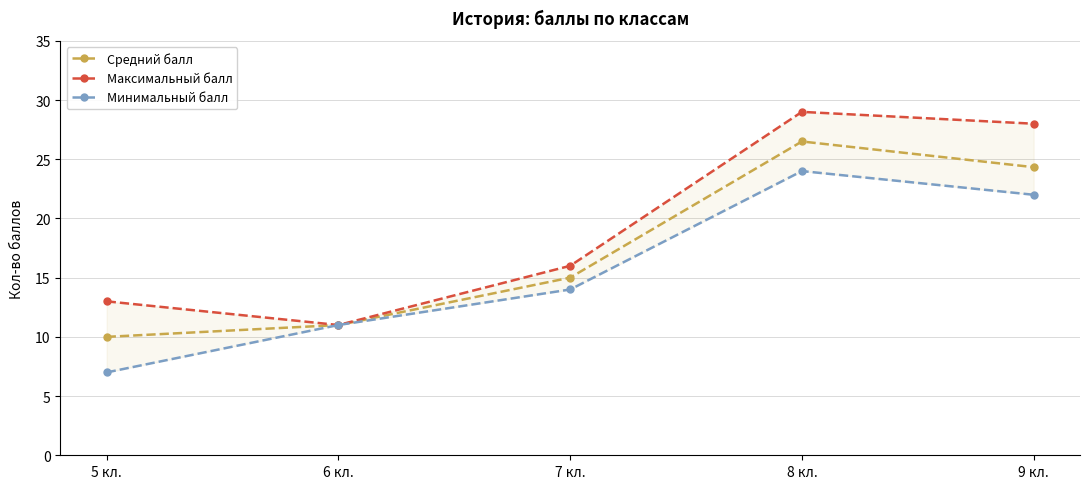

What is the smallest value displayed?

7.0